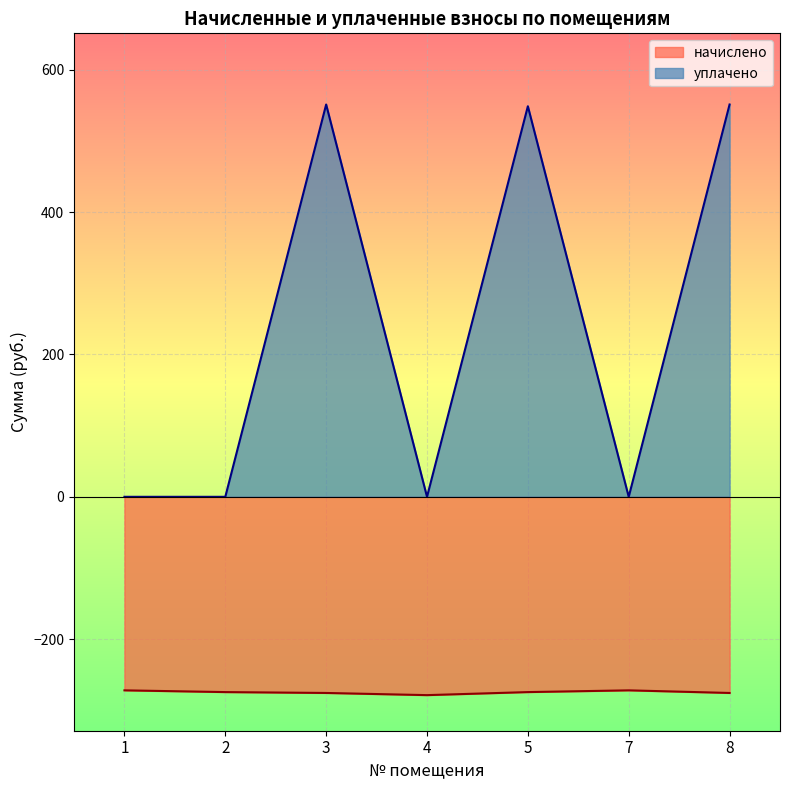

True or false: начислено and уплачено cross at least once.

False